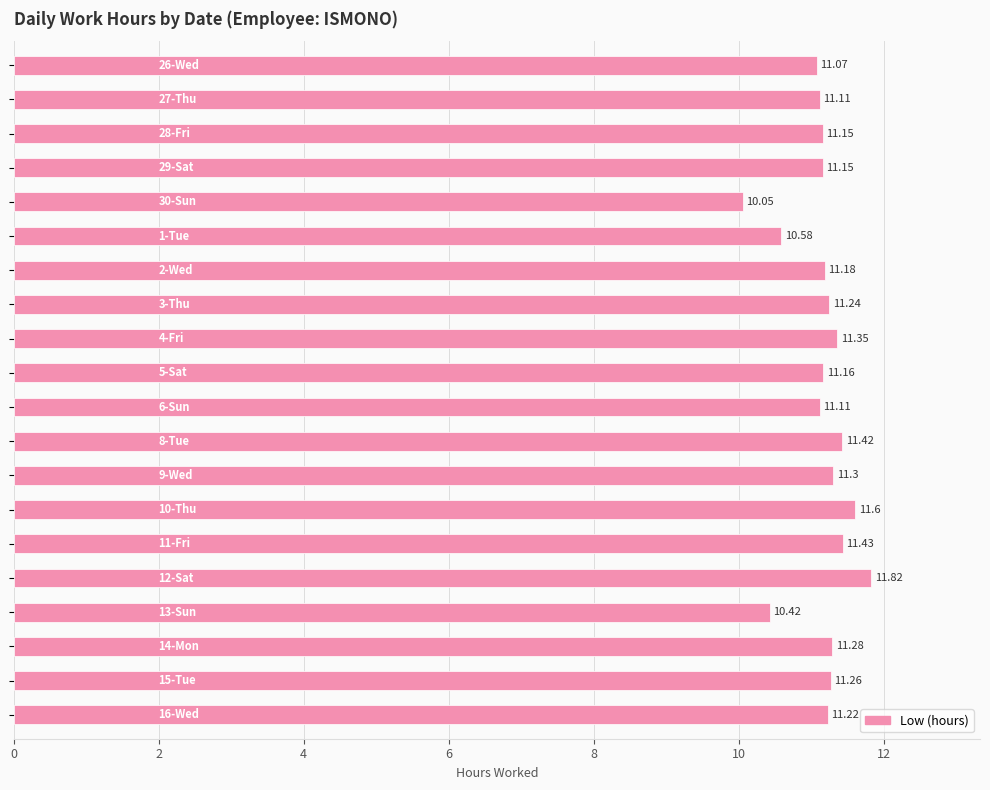

Does the chart contain any negative values?

No